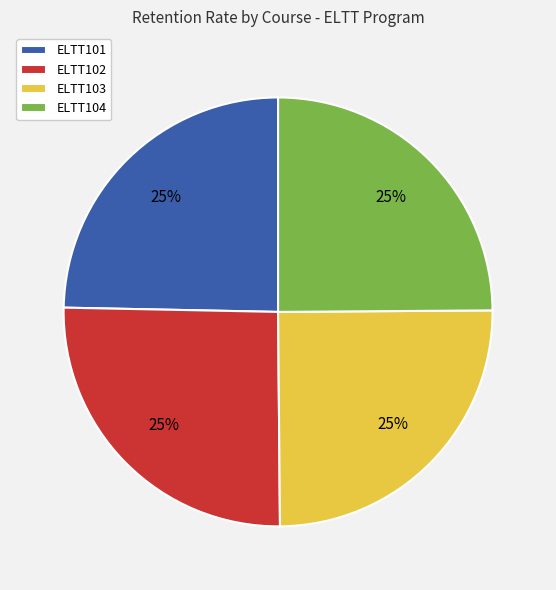

To the nearest percent, what percentage of the pie is ELTT103?

25%